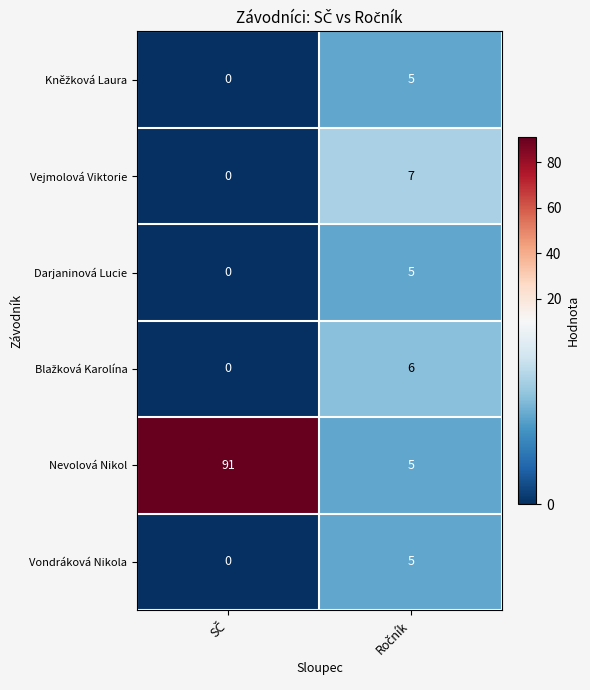

What is the maximum value shown in the chart?

91